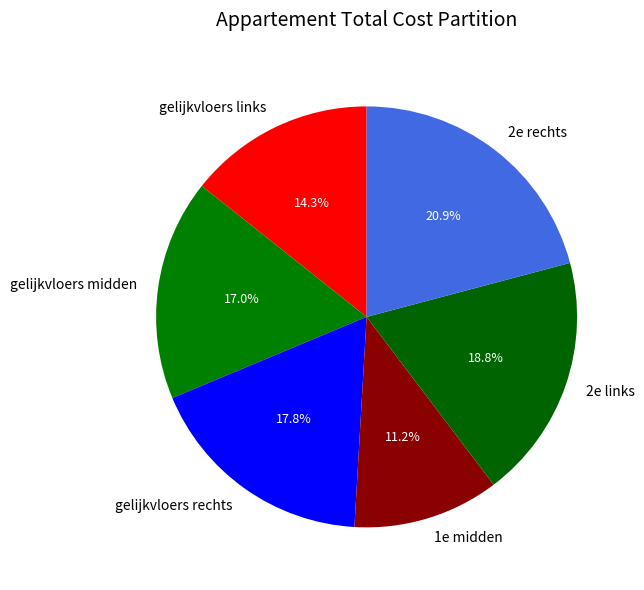

Which category has the biggest portion of the pie?

2e rechts